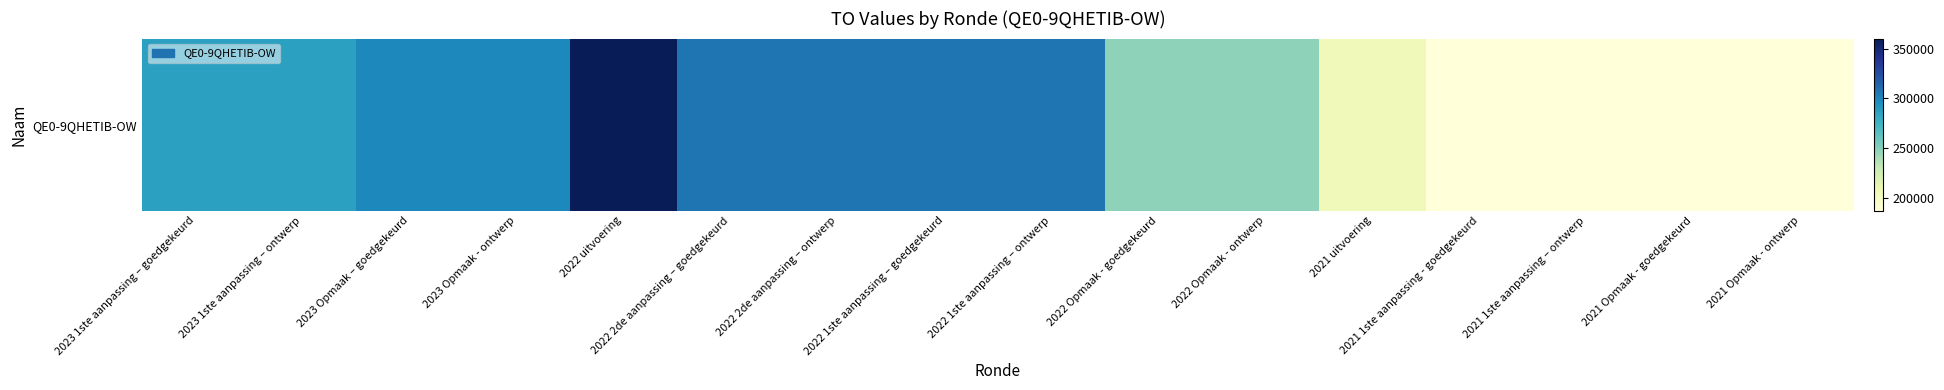

The value at 2022 2de aanpassing – goedgekeurd is 541100. True or false?

False